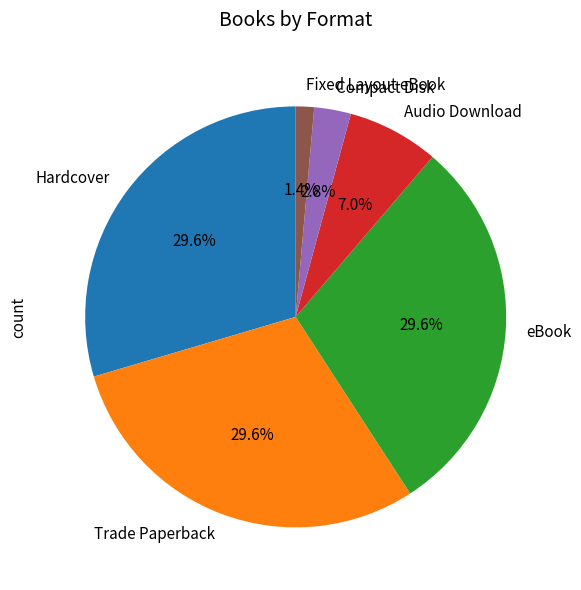

How many slices are in this pie chart?

6